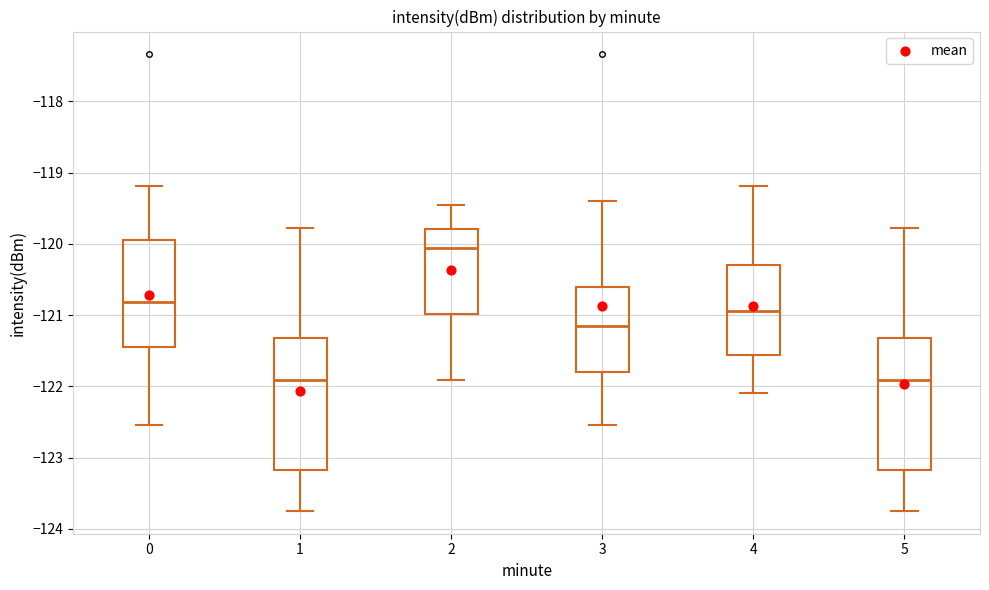

Where is the lower edge of the box at x = 5 on the y-axis? The values are not printed on the chart, so give them approximately, as read against the axis.

-123.2